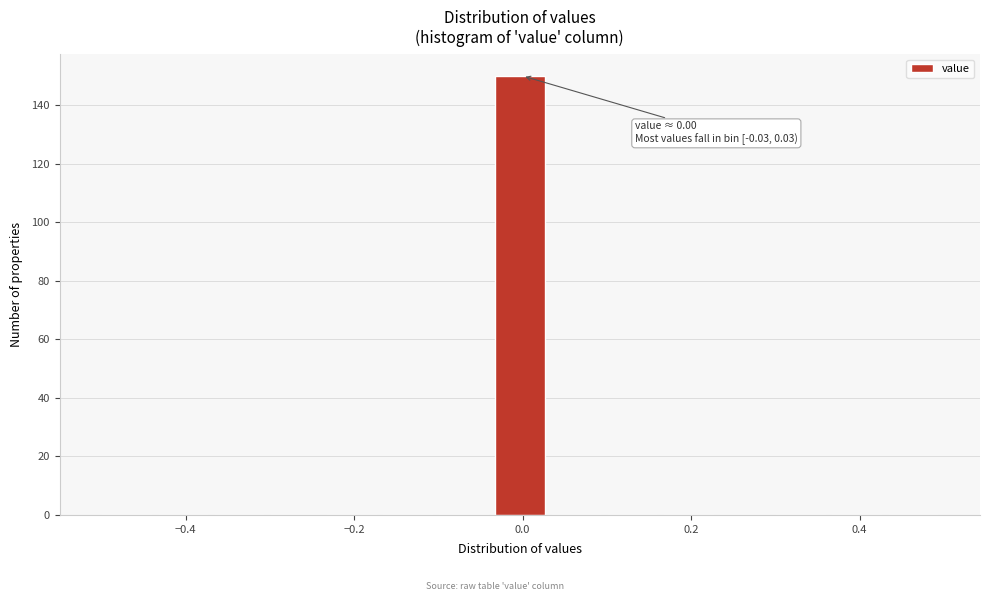

Around what value on the x-axis is the tallest bar? Give the approximate position of its centre, as read against the axis.

0.00